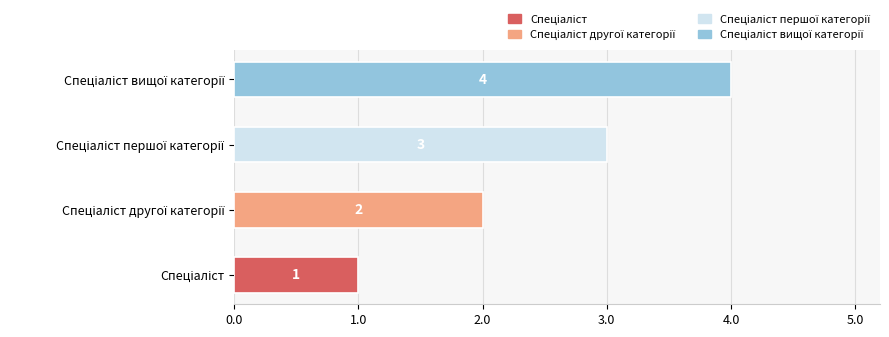

How many bars are there in total?

4